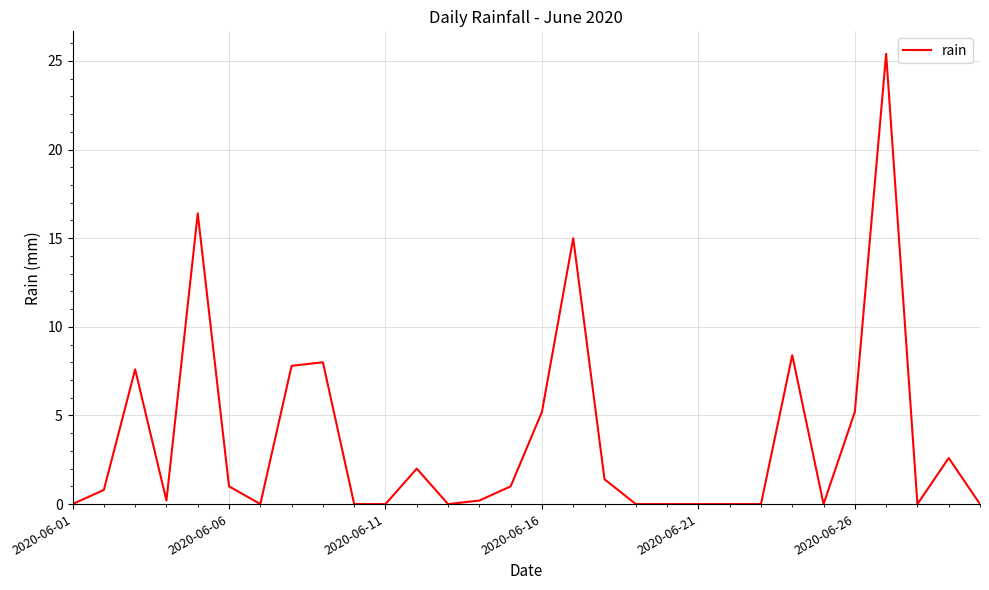

What is the greatest value displayed?

25.4